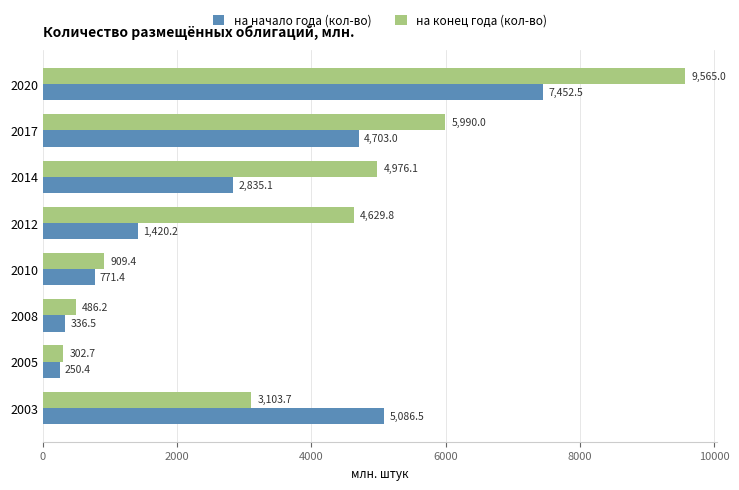

Count the number of categories in the chart.

8